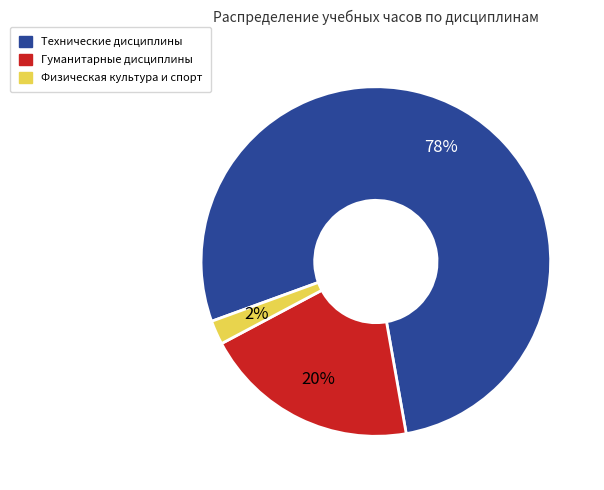

Does any single category account for the majority?

Yes